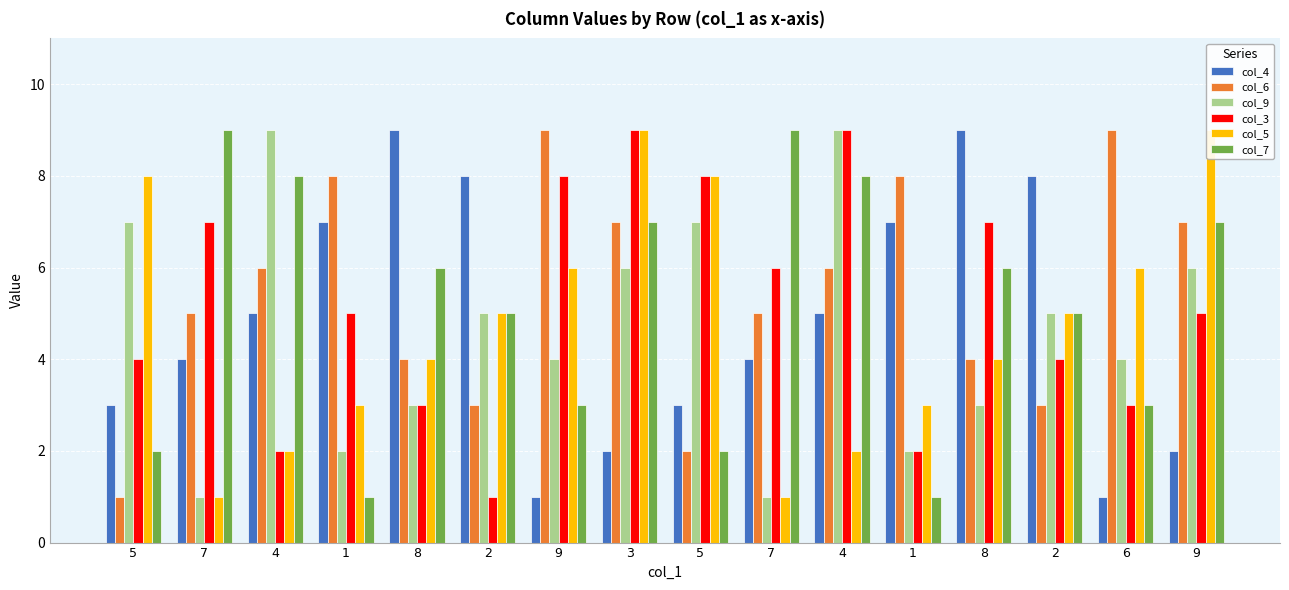

What is the difference between the col_3 values at 7 and 8?

3